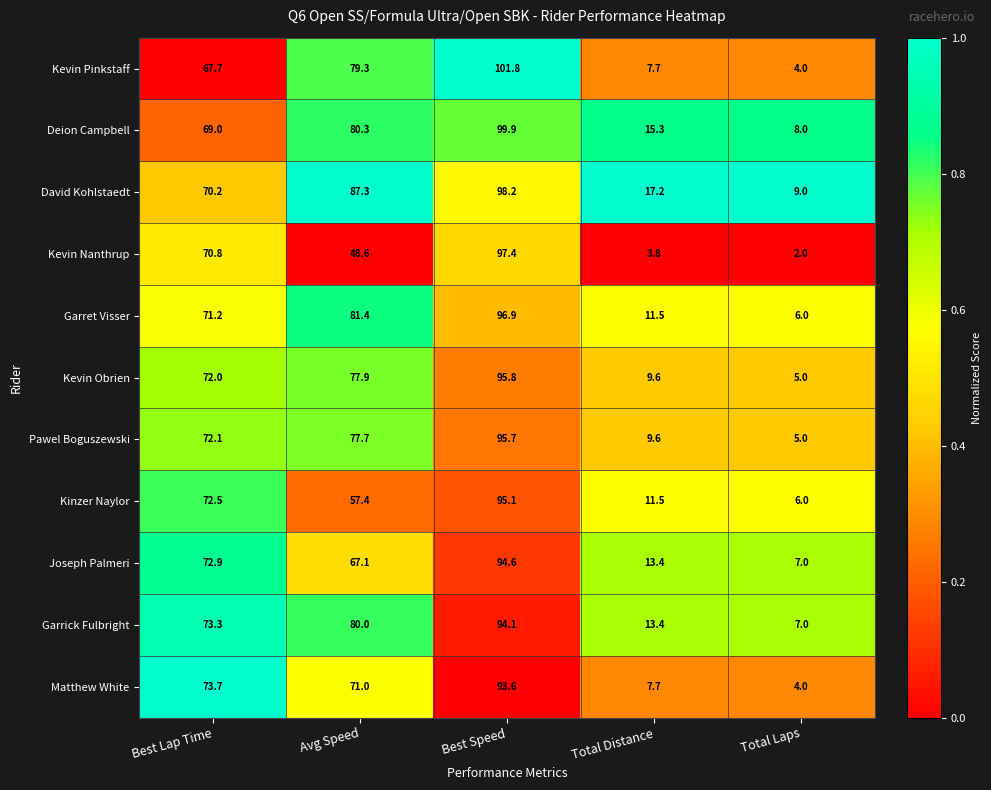

Which series has the widest spread of values?

Kevin Pinkstaff